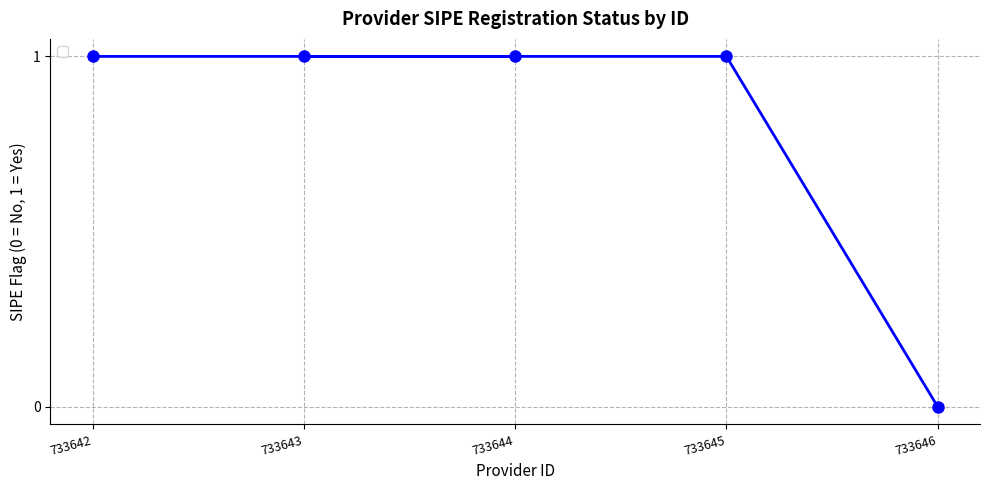

How many lines are shown in the chart?

1